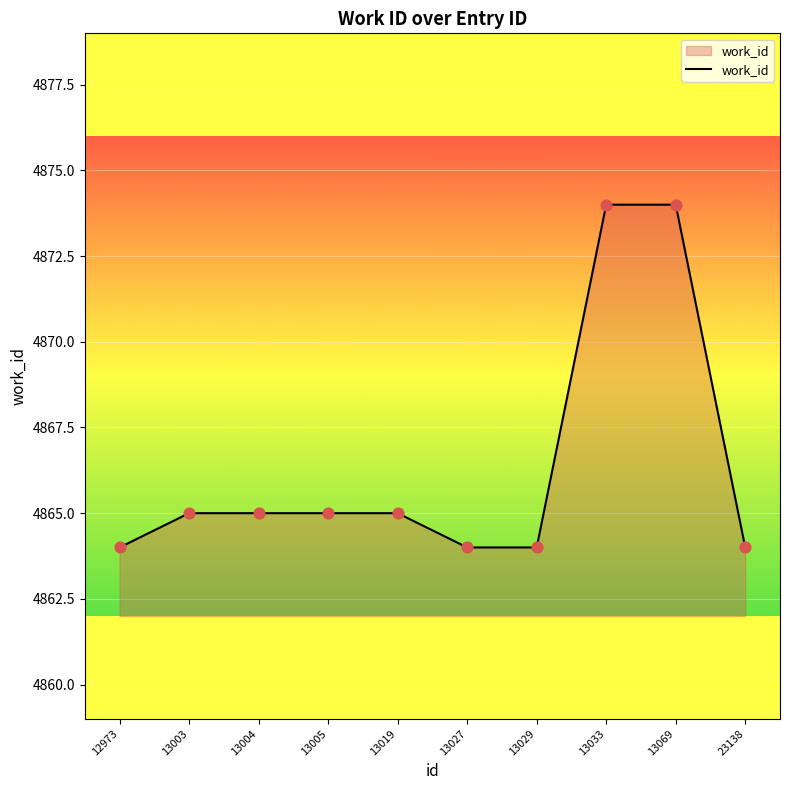

What is the change in value from 12973 to 13019?

+1